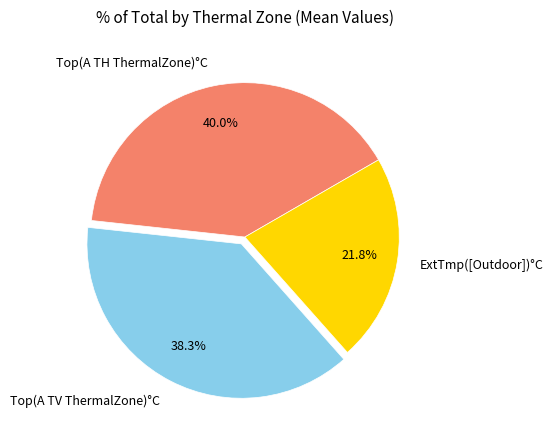

How many slices are in this pie chart?

3